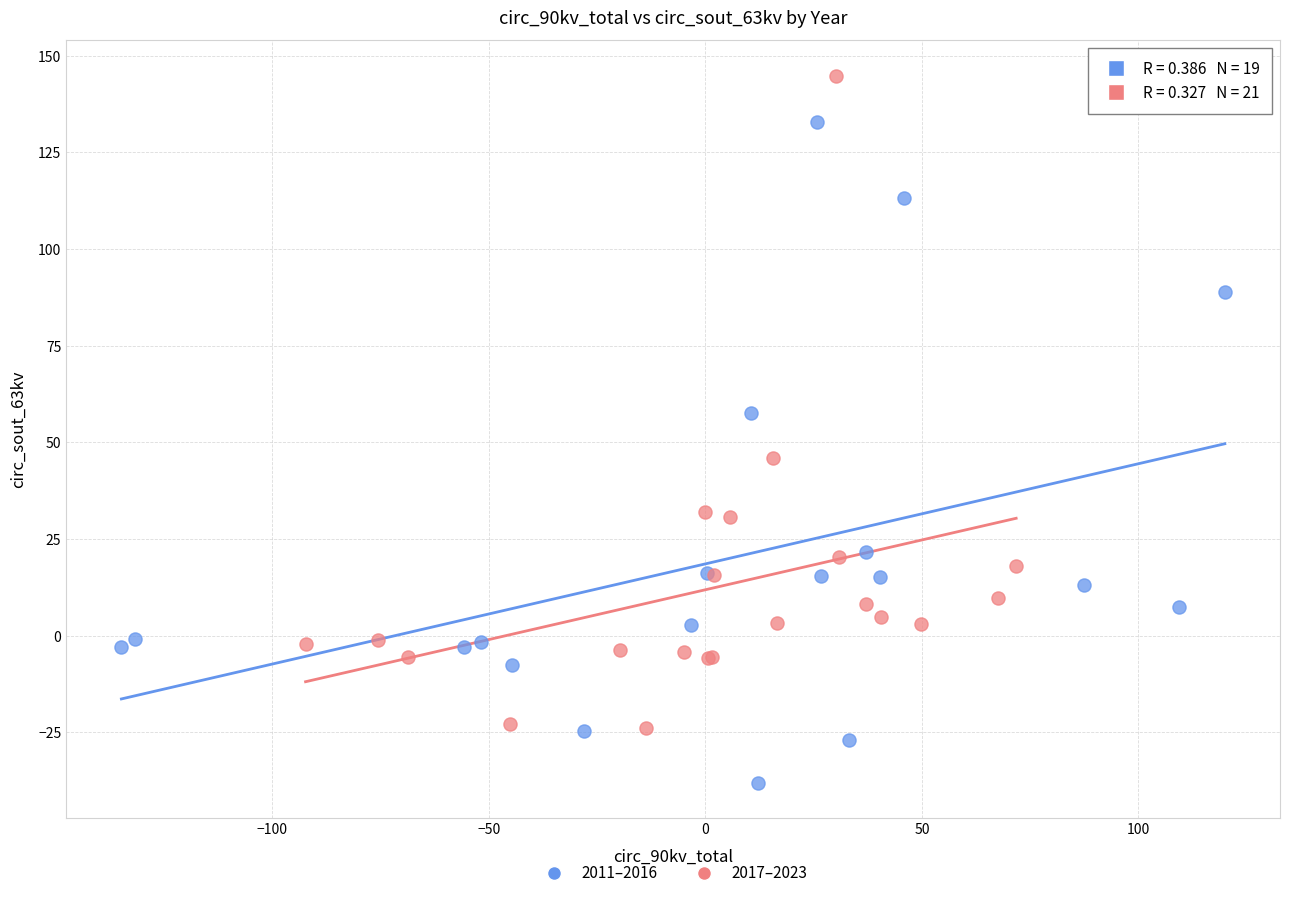

Which series reaches the maximum Y coordinate?

2017–2023